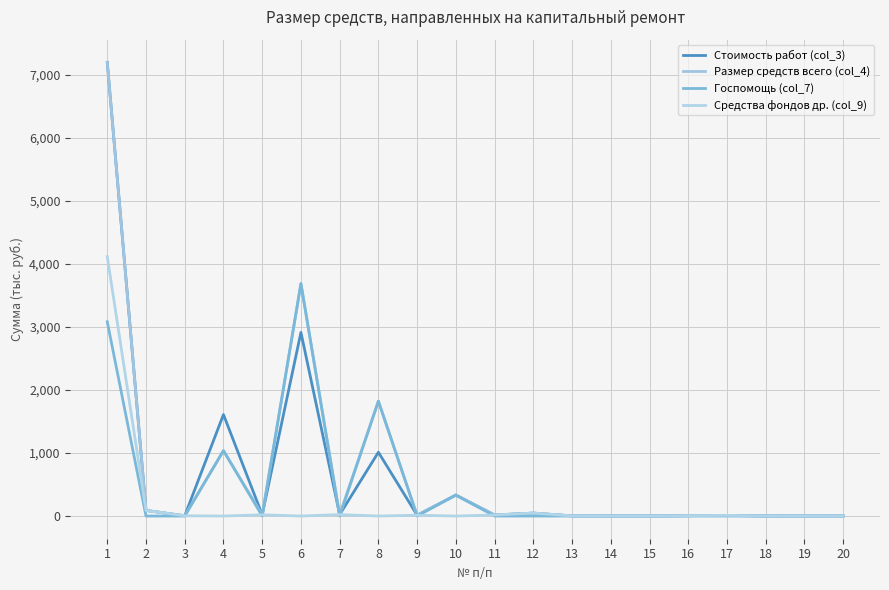

How many lines are shown in the chart?

4